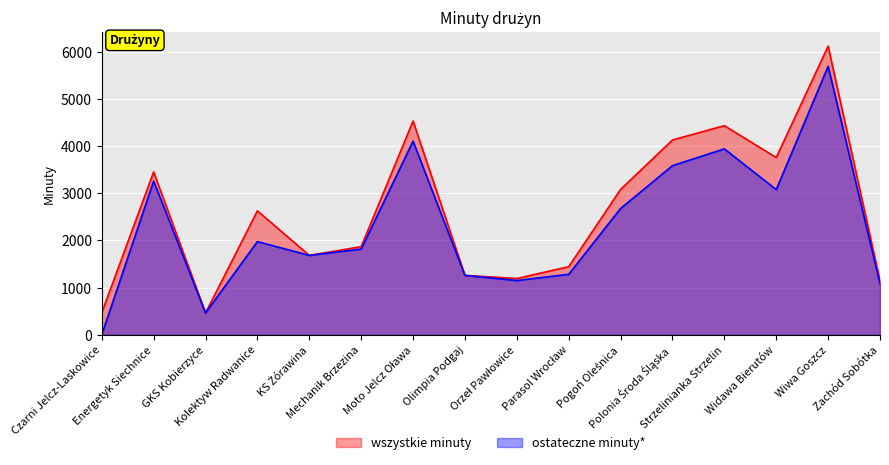

What are all the series names shown in the legend?

wszystkie minuty, ostateczne minuty*